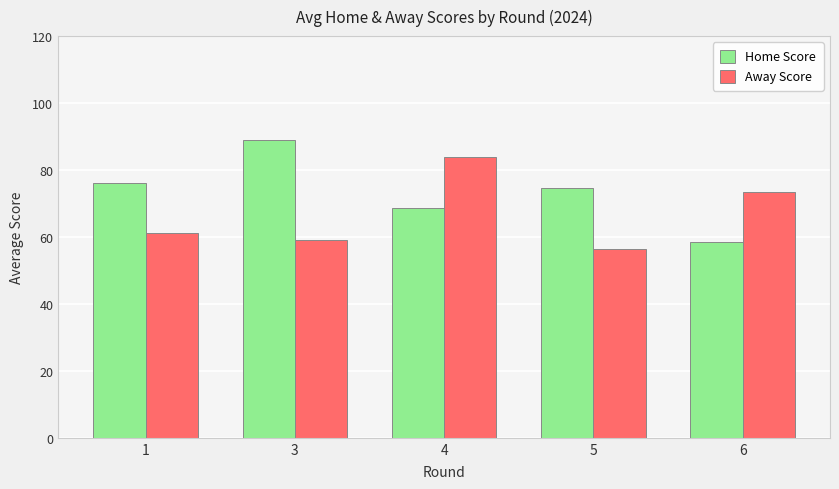

What is the value of the Away Score bar at the 3rd from the left?

83.8